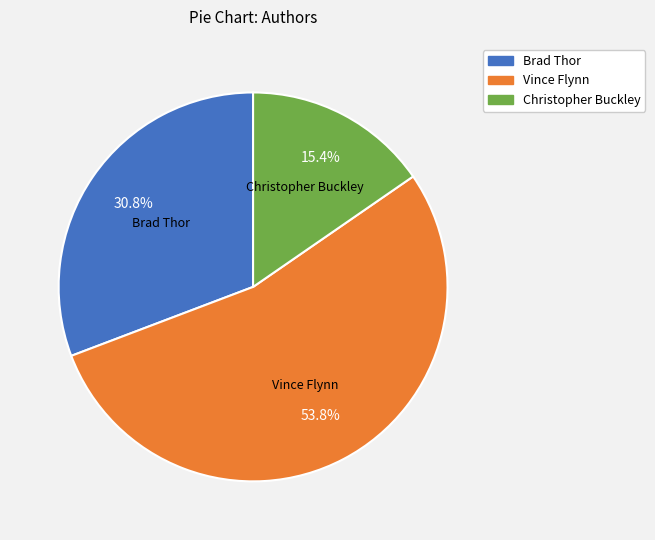

Rank the categories by value from highest to lowest.

Vince Flynn, Brad Thor, Christopher Buckley